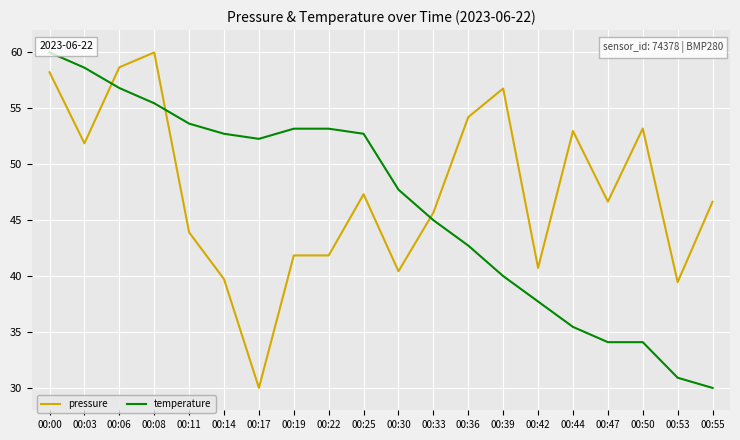

What is the minimum value for pressure?

30.0